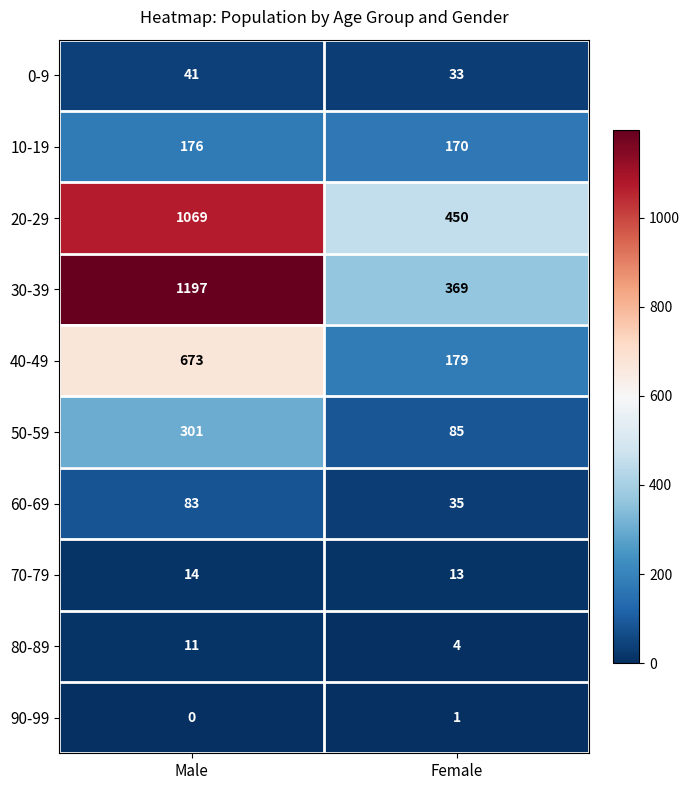

At which label is 90-99 closest to 0?

Male